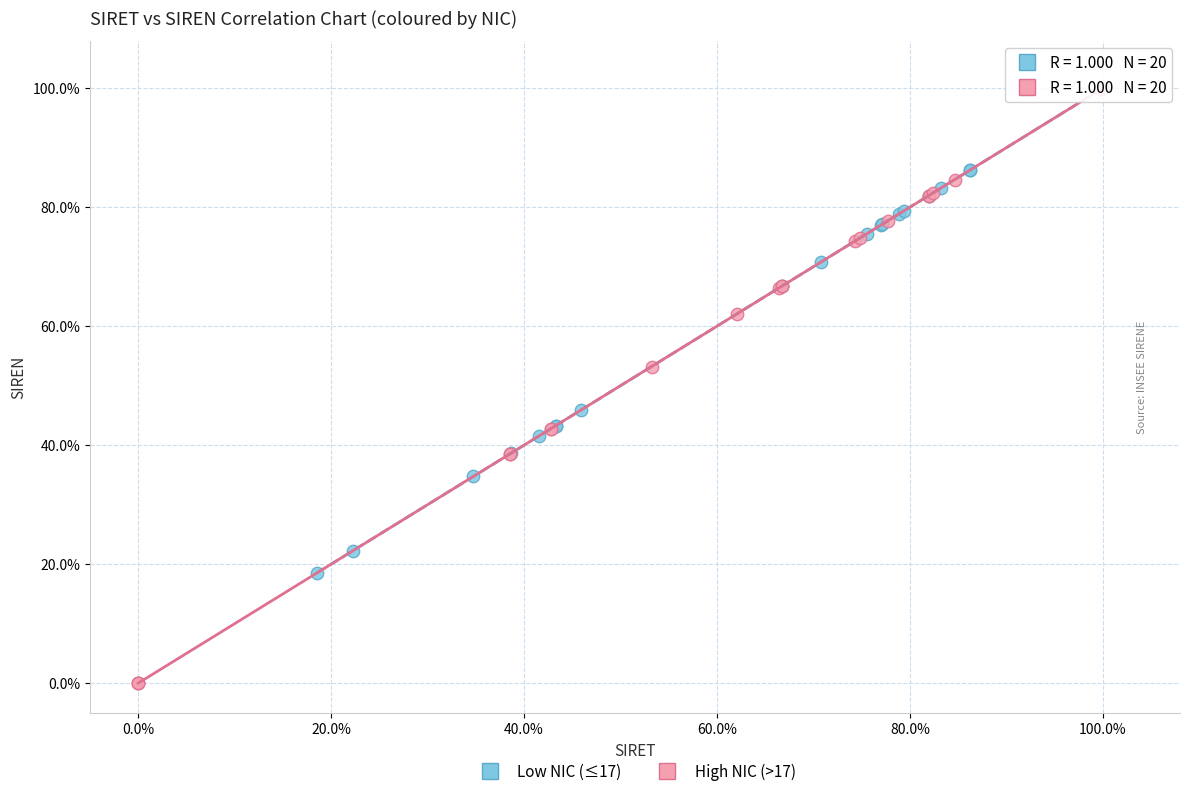

What are all the series names shown in the legend?

Low NIC (≤17), High NIC (>17)